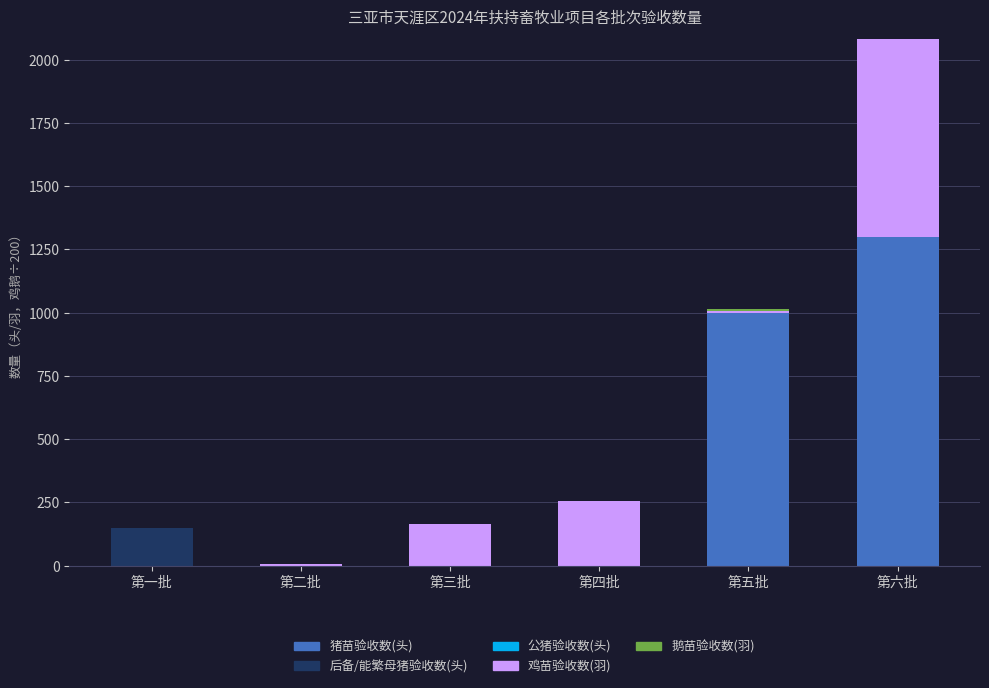

At which category is the sum across all series the highest?

第六批